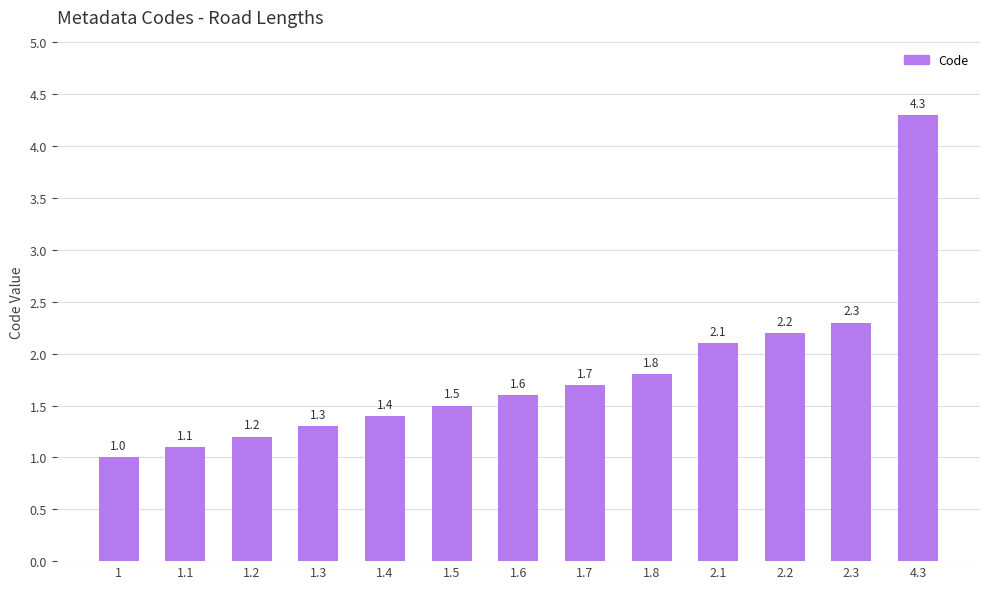

What position from the right is 2.3?

2